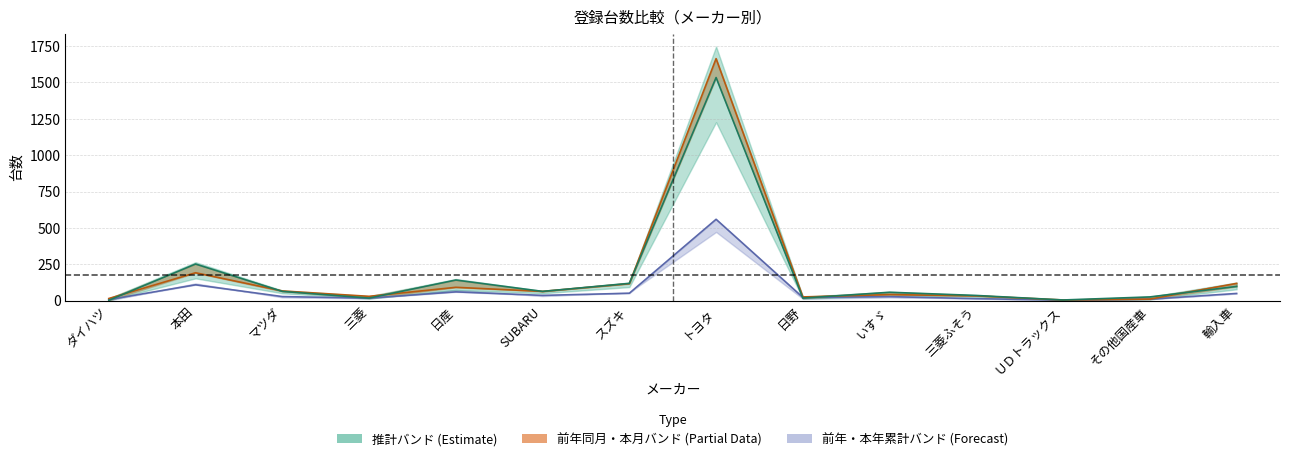

At how many categories does at least one series exceed 414?

1